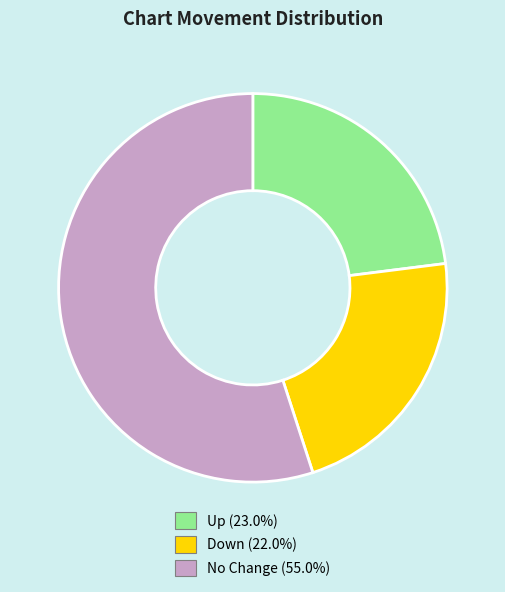

Is there a majority slice in this chart?

Yes